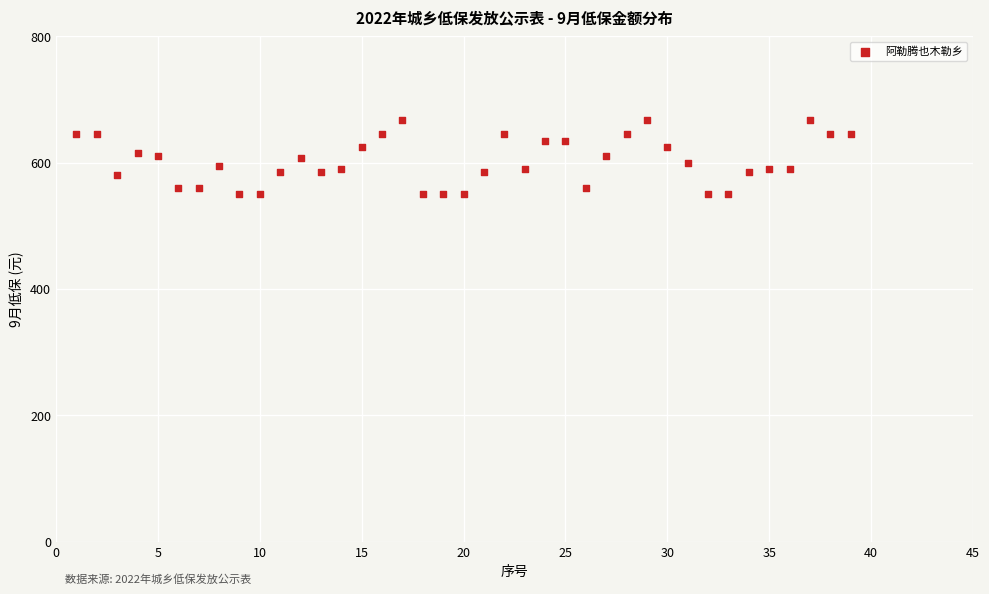

What is the range of Y values (max minus min)?

118